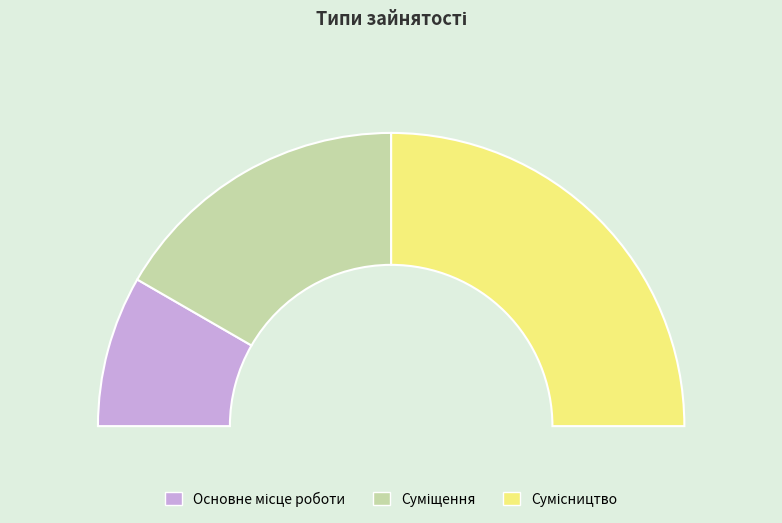

To the nearest percent, what portion does Суміщення represent?

33%